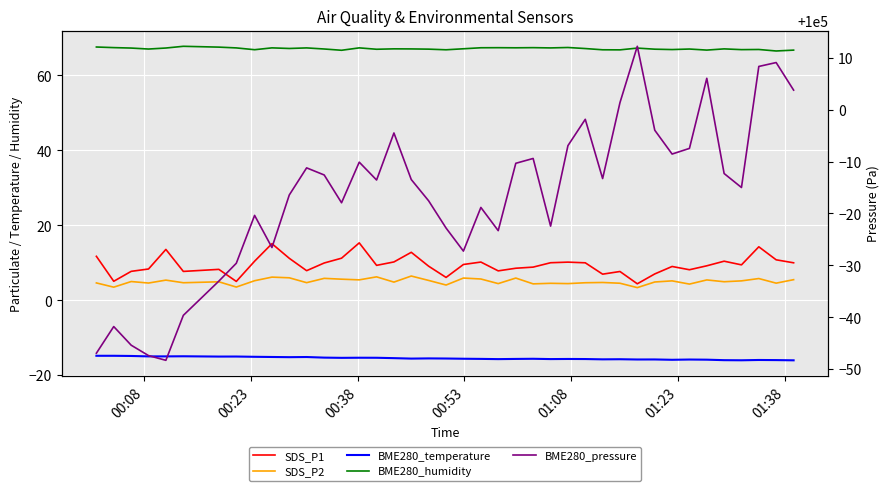

What are all the series names shown in the legend?

SDS_P1, SDS_P2, BME280_temperature, BME280_humidity, BME280_pressure